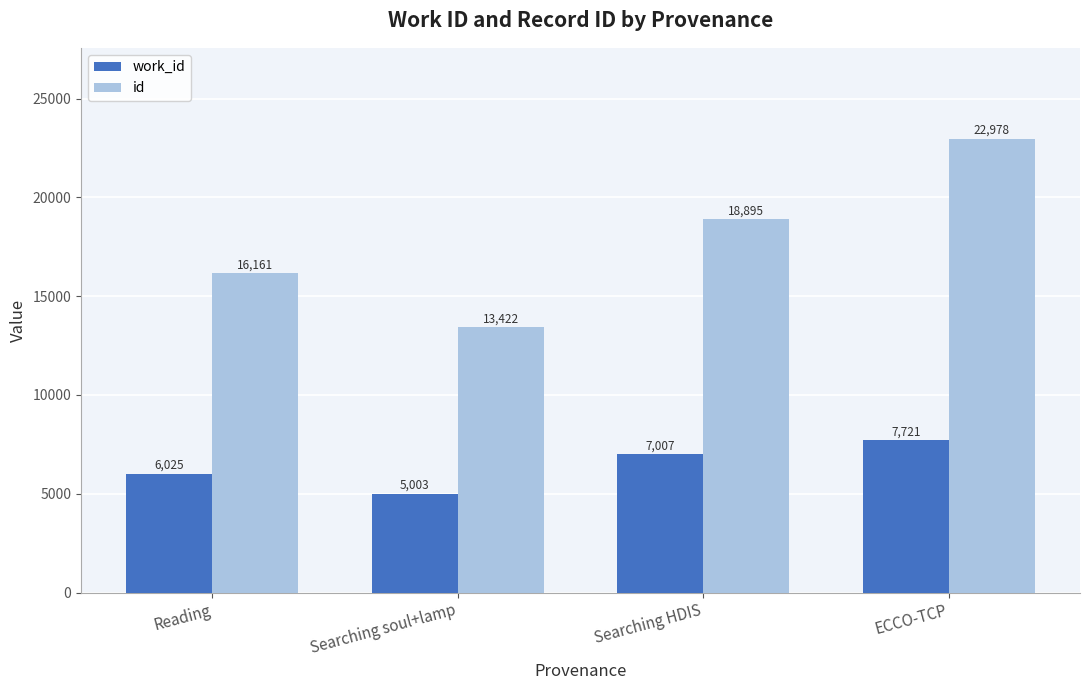

What is the difference between the work_id values at Reading and Searching soul+lamp?

1022.1